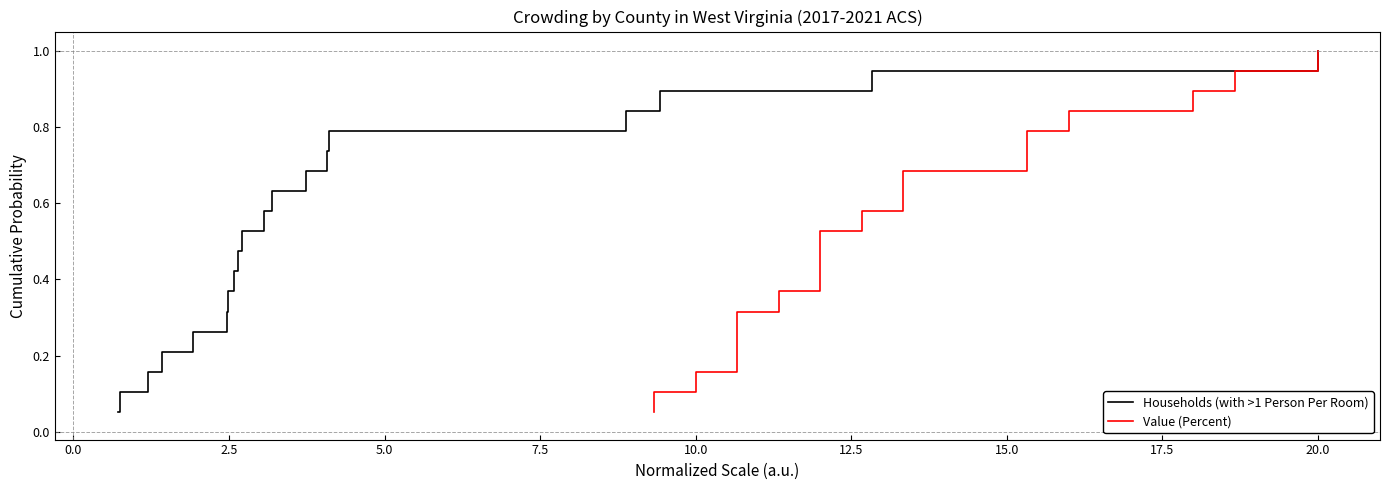

Does the chart have visible grid lines?

No